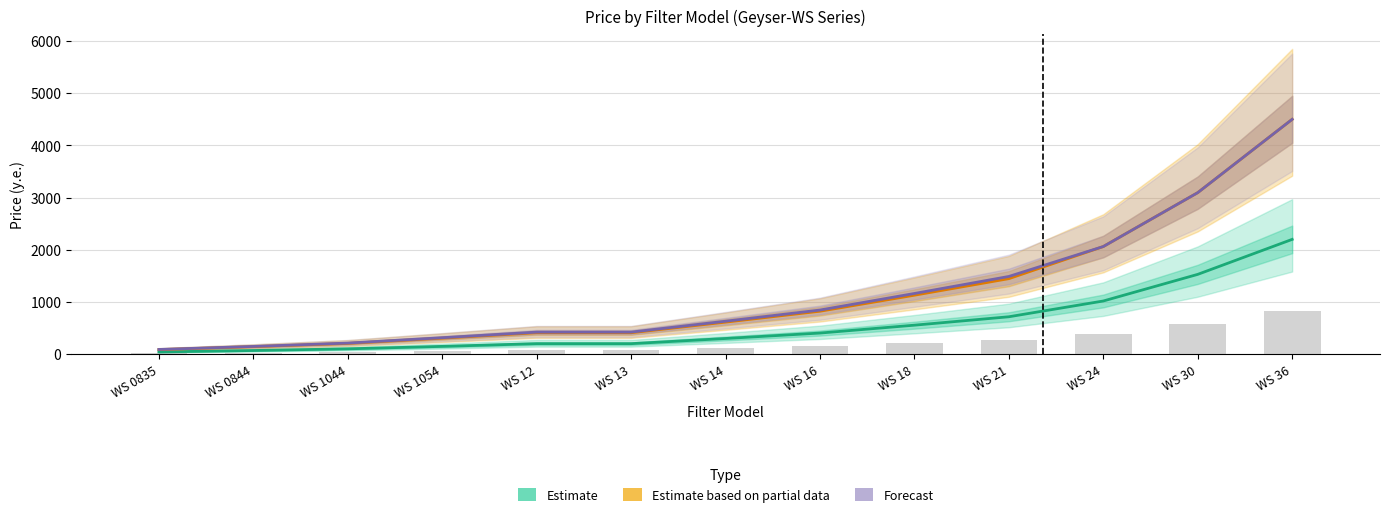

Which has a higher value, WS 12 or WS 1044?

WS 12